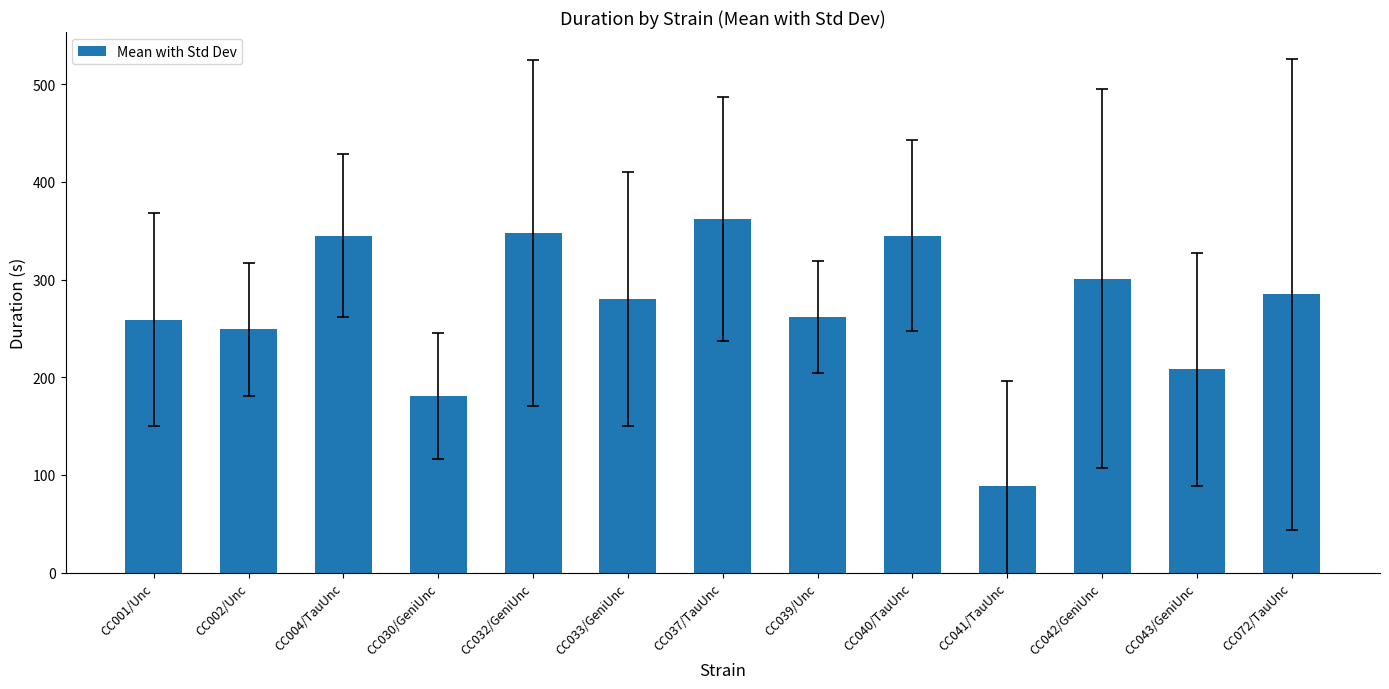

What is the sum of all values?

3514.1